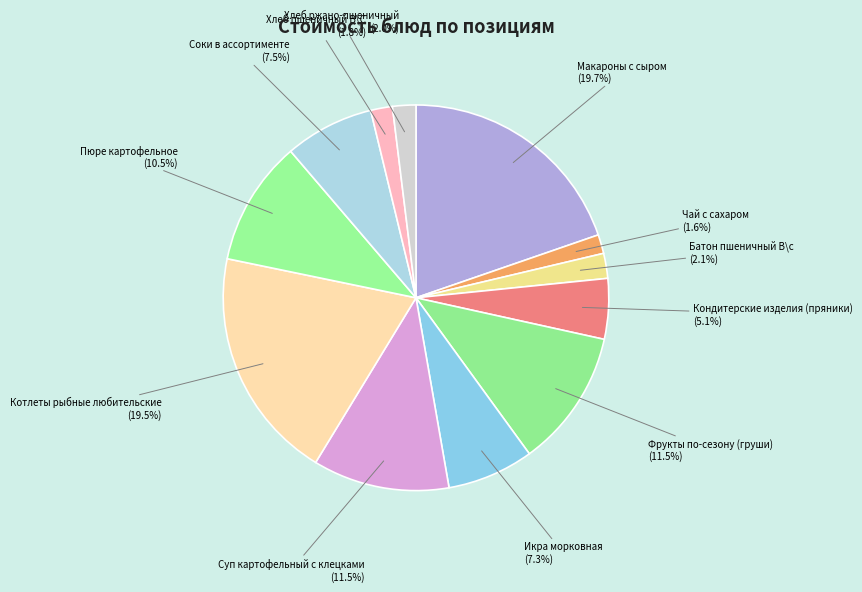

How many slices are in this pie chart?

12